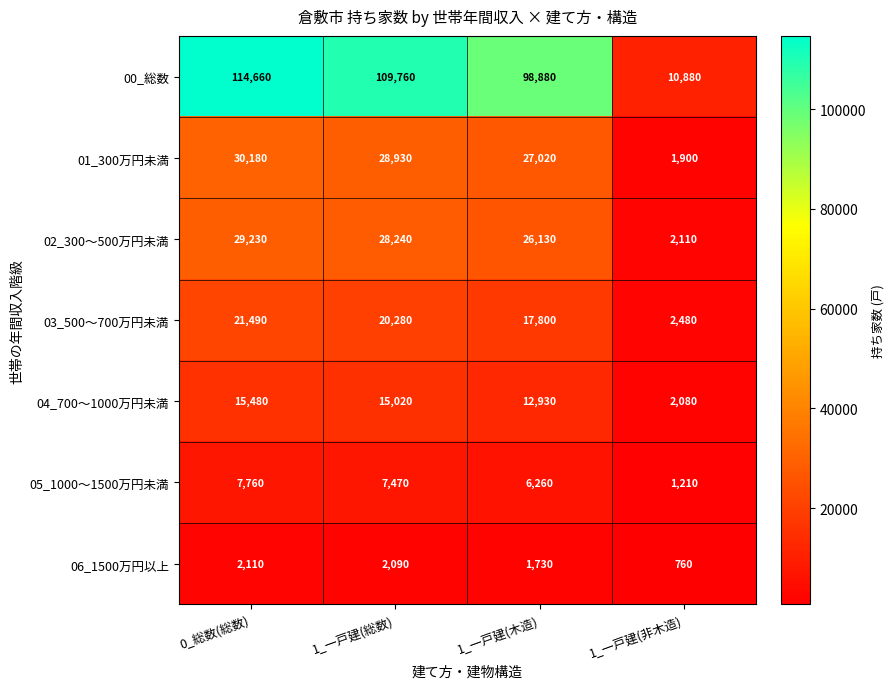

The value of 03_500～700万円未満 at 1_一戸建(非木造) is 2480. True or false?

True